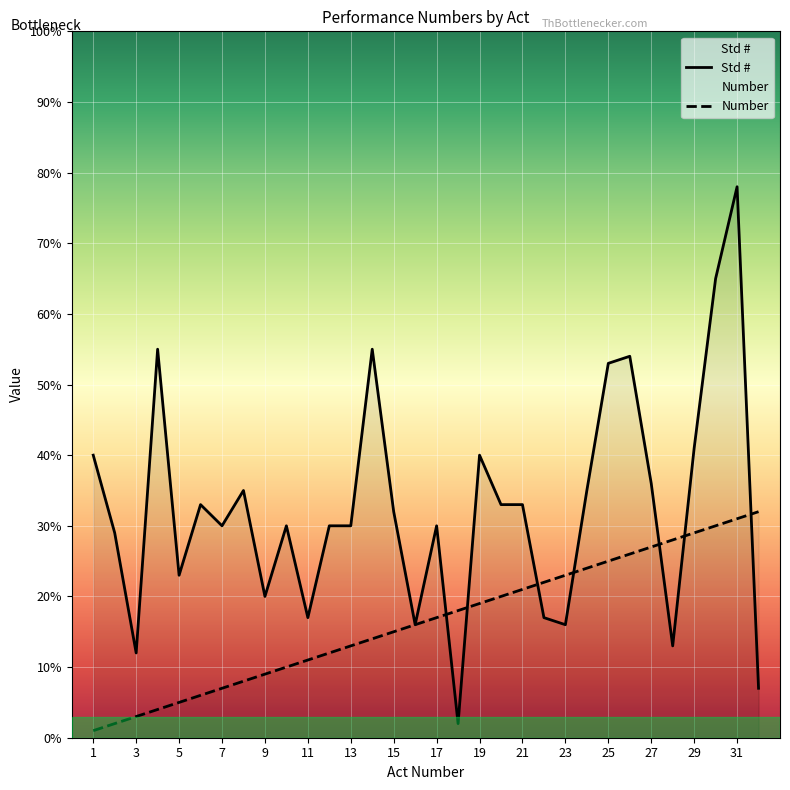

After their last crossing, which series has the higher values: Number or Std #?

Number